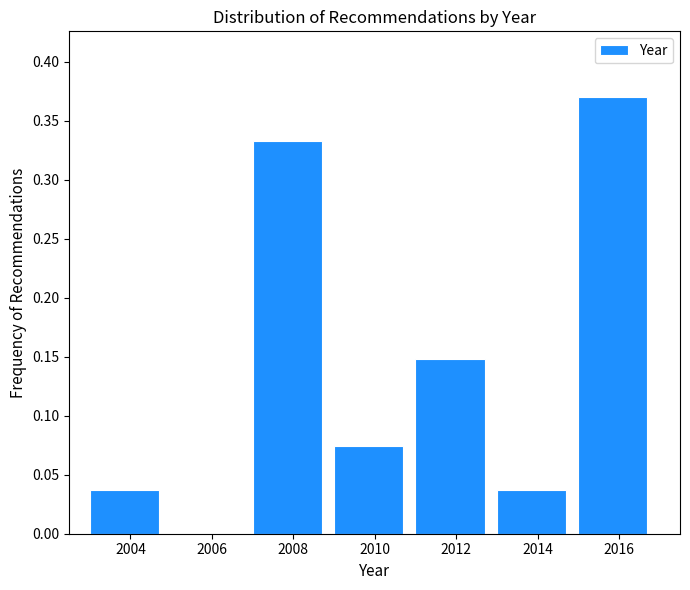

What is the change in value from 2006 to 2016?

+0.4